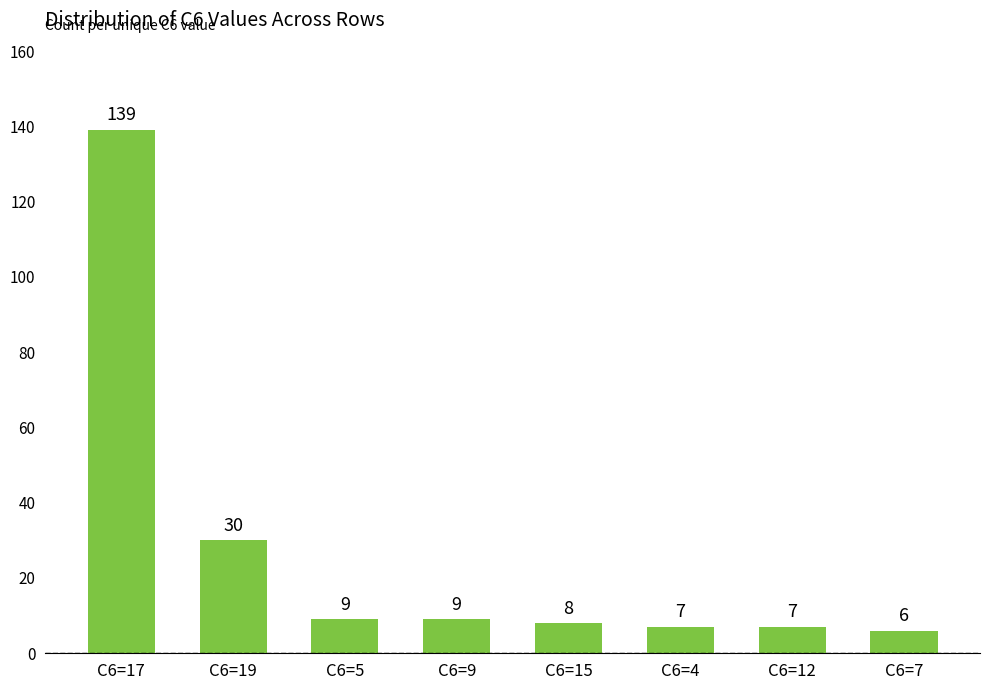

Reading left to right, what are all the values shown in this chart?

C6=17=139	C6=19=30	C6=5=9	C6=9=9	C6=15=8	C6=4=7	C6=12=7	C6=7=6